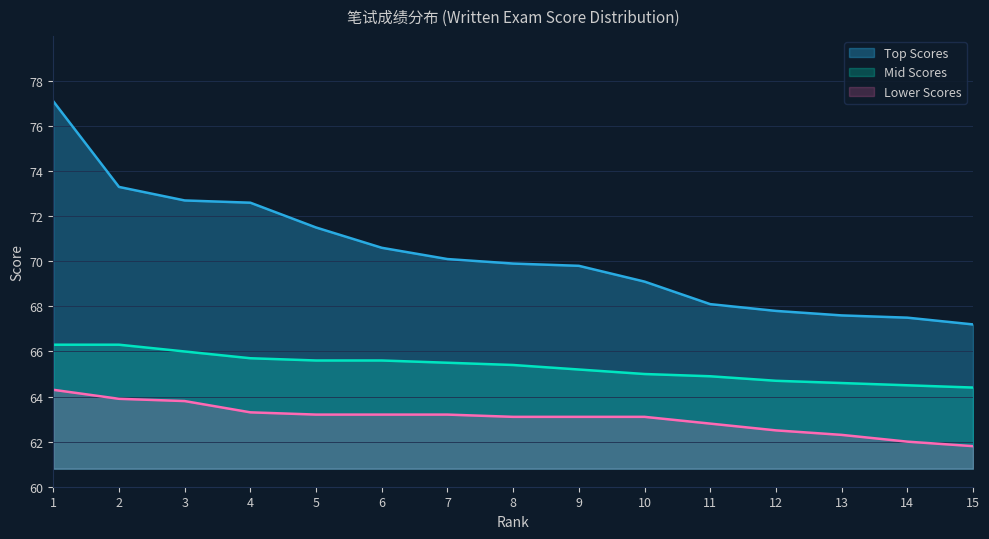

At which category is the sum across all series the highest?

1